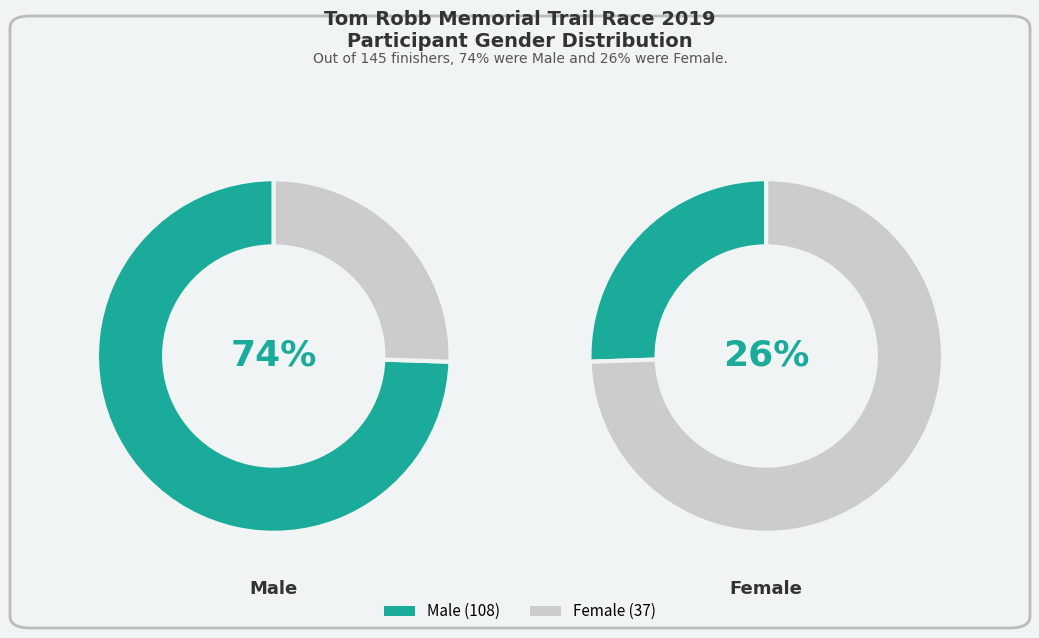

Does Female account for over 50% of the chart?

No